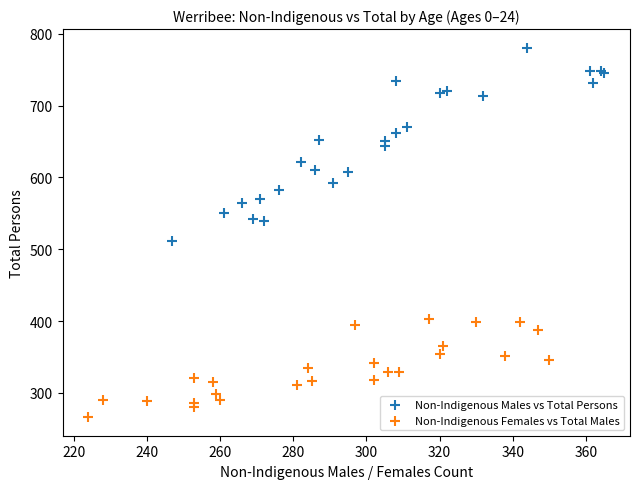

Which series has the largest Y range (max minus min)?

Non-Indigenous Males vs Total Persons